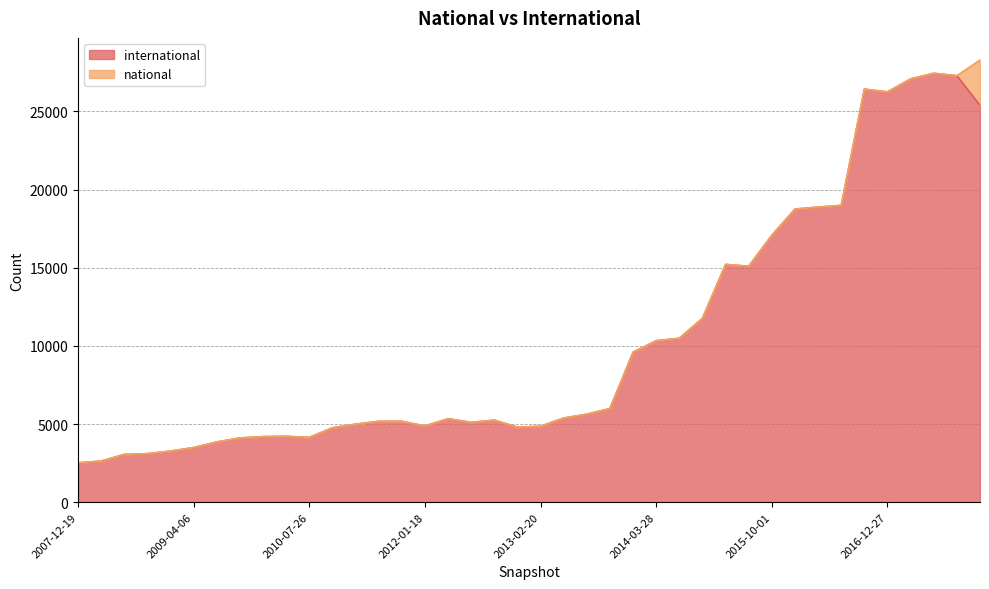

At which category does the chart reach its peak across all series?

2017-07-24